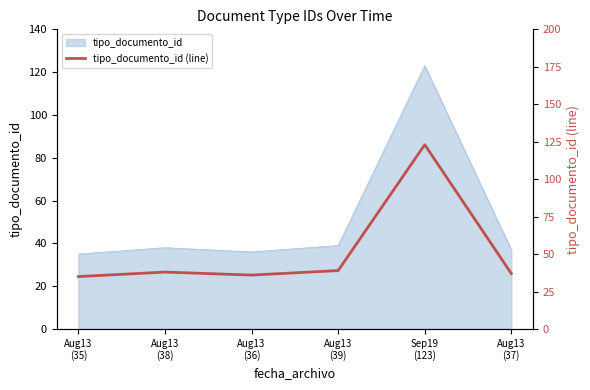

List the labels in order of value, smallest first.

Aug13
(35), Aug13
(36), Aug13
(37), Aug13
(38), Aug13
(39), Sep19
(123)